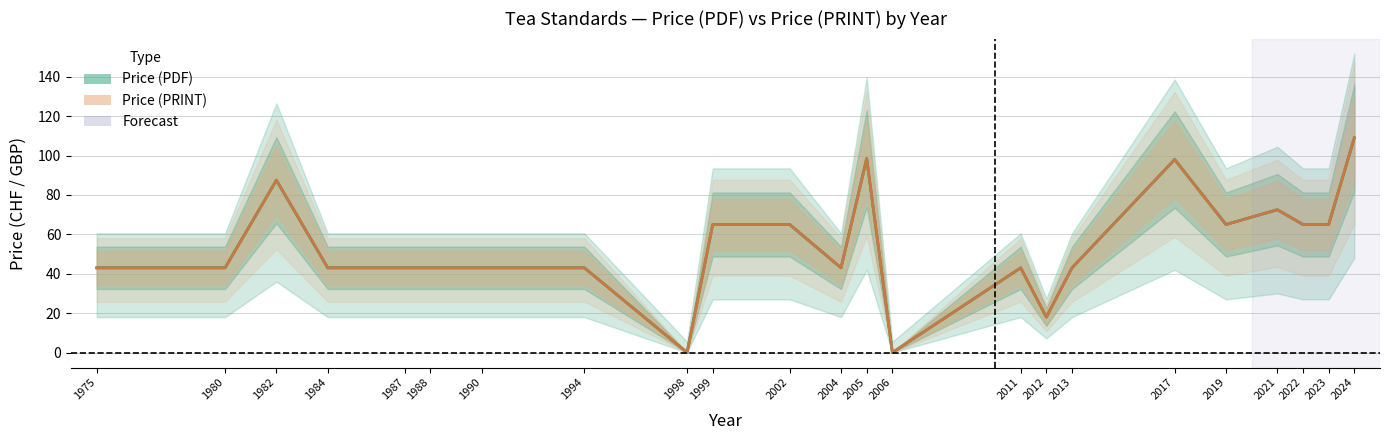

What are all the series names shown in the legend?

Price (PDF), Price (PRINT)